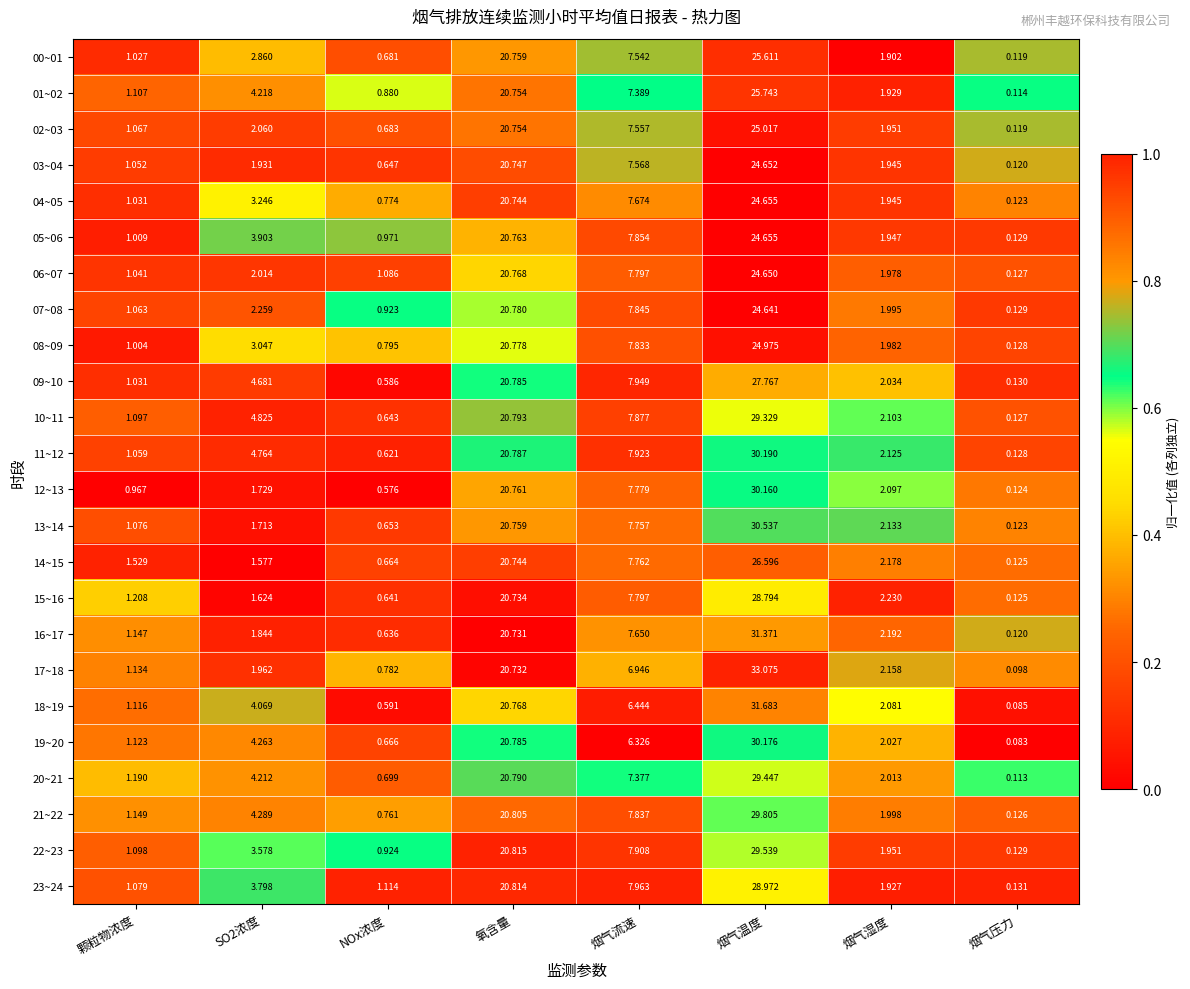

At which label is 07~08 closest to 12?

烟气流速